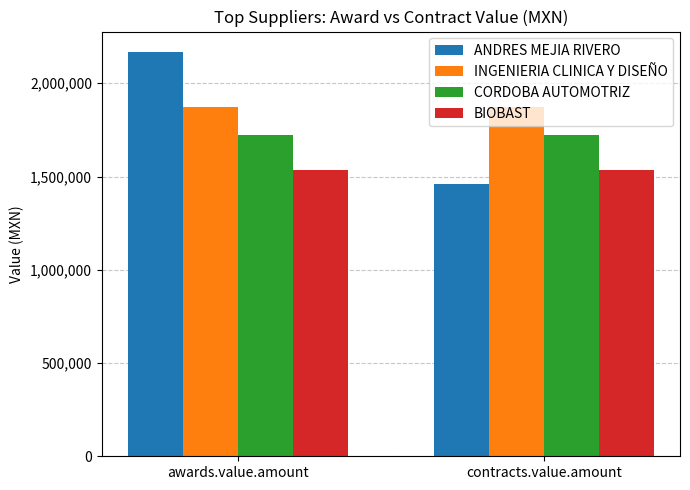

Rank the series by their average value, from lowest to highest.

BIOBAST, CORDOBA AUTOMOTRIZ, ANDRES MEJIA RIVERO, INGENIERIA CLINICA Y DISEÑO